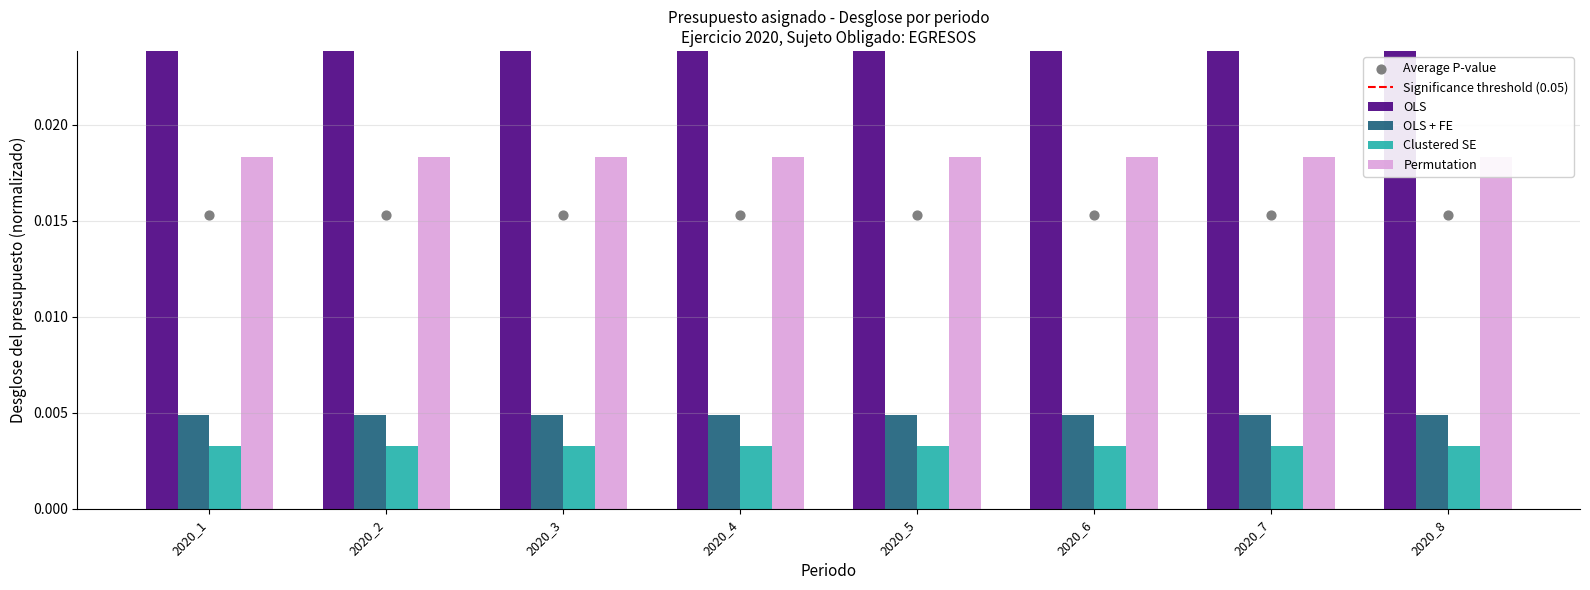

Is the value of Permutation at 2020_5 greater than the value of OLS at 2020_7?

No